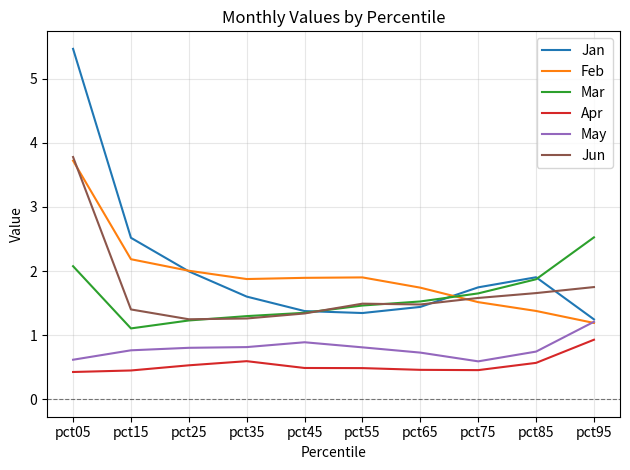

What is the average value of the May series?

0.8